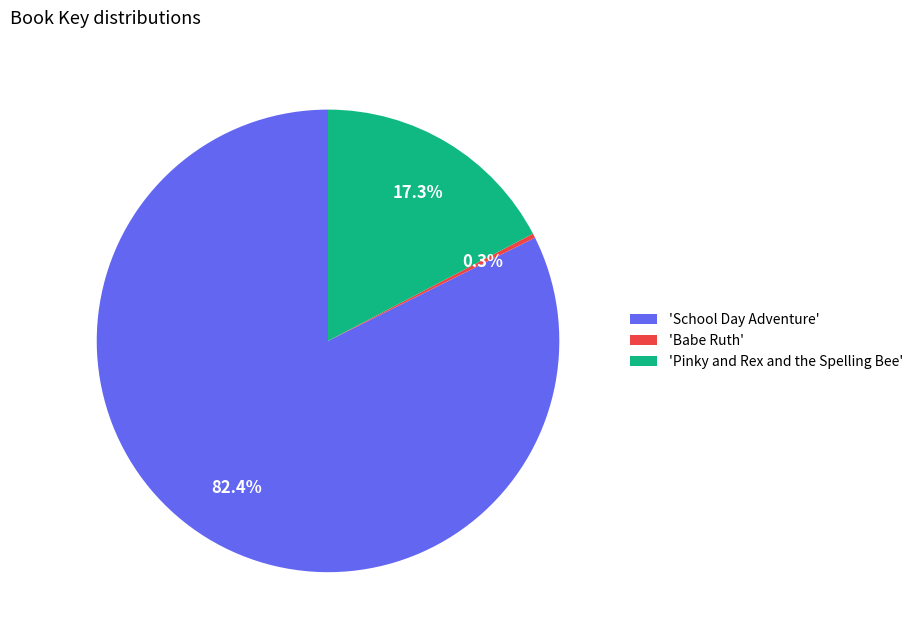

Rank the categories by value from lowest to highest.

'Babe Ruth', 'Pinky and Rex and the Spelling Bee', 'School Day Adventure'